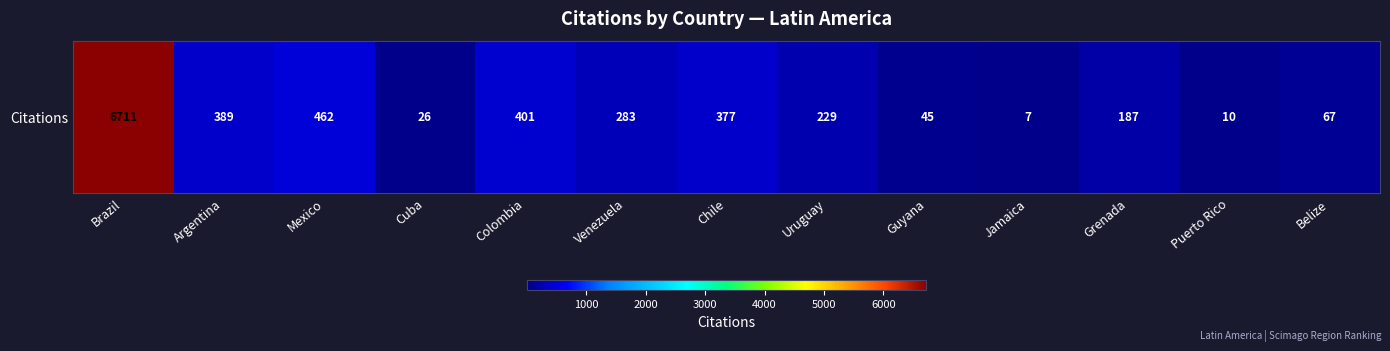

At which category does the chart reach its minimum across all series?

Jamaica